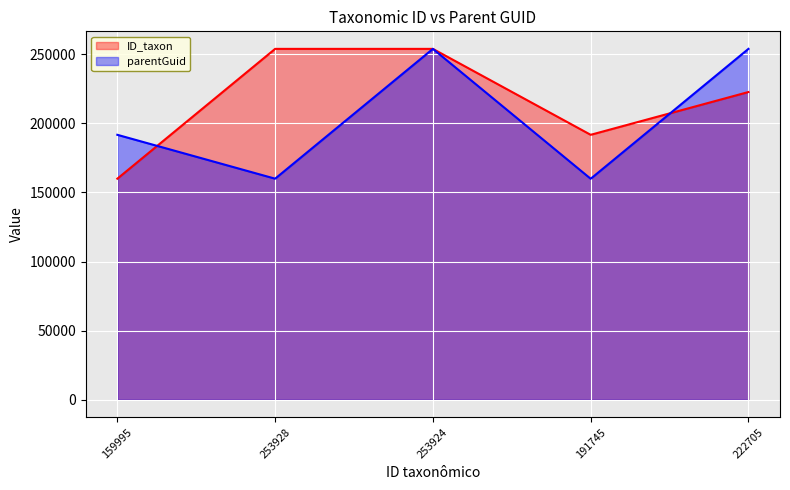

Reading left to right, transcribe all the data shown in this chart.

ID_taxon: 159995=159995	253928=253928	253924=253924	191745=191745	222705=222705
parentGuid: 159995=191745	253928=159995	253924=253928	191745=159938	222705=253928